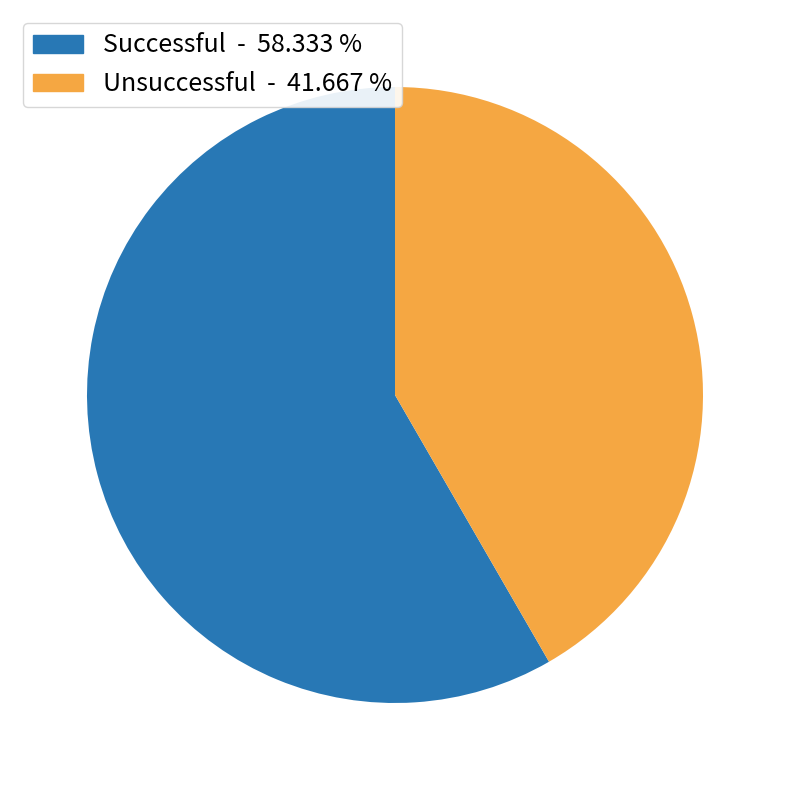

Which slice is the smallest?

Unsuccessful